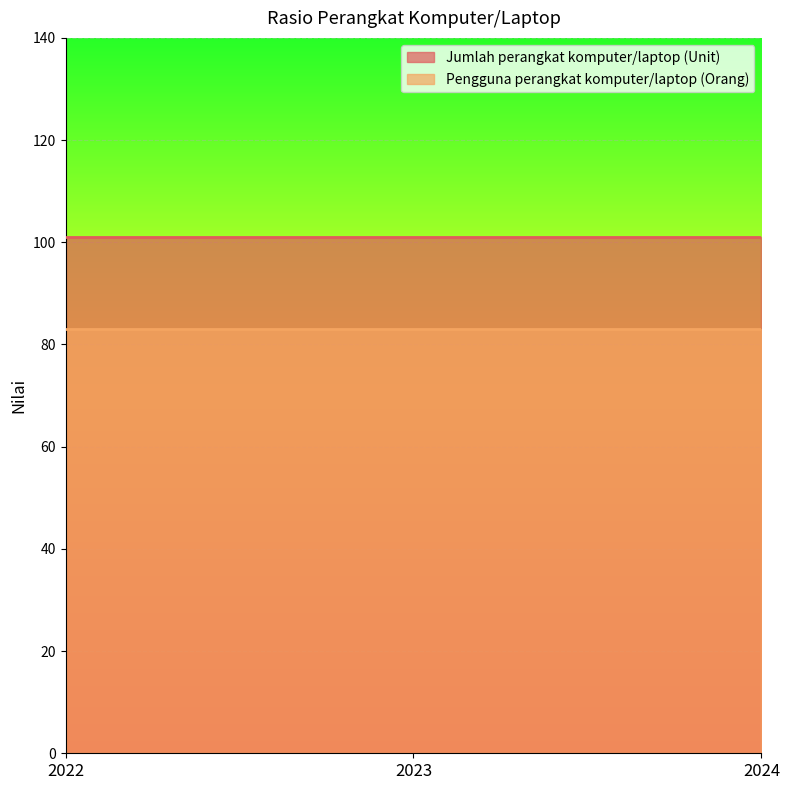

At which label does Jumlah perangkat komputer/laptop (Unit) reach its peak?

2022